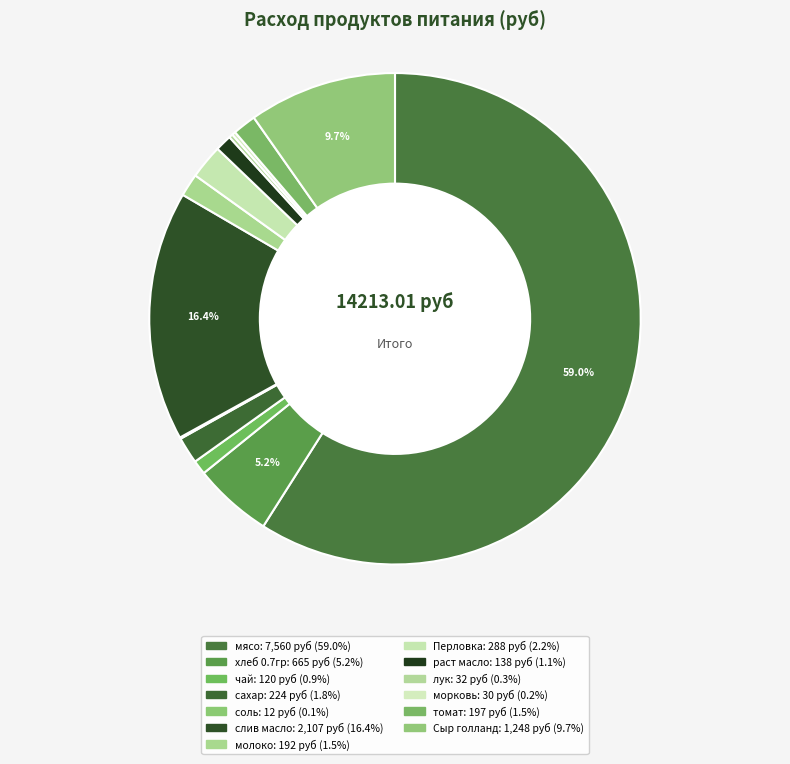

How many slices are in this pie chart?

13